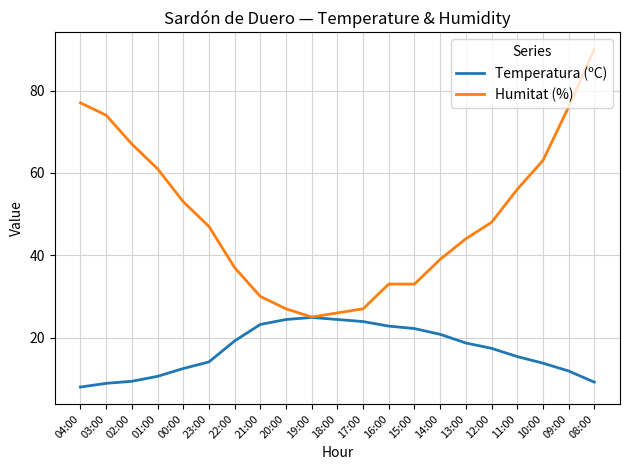

True or false: Temperatura (ºC) has a value of 21.1 at 09:00.

False